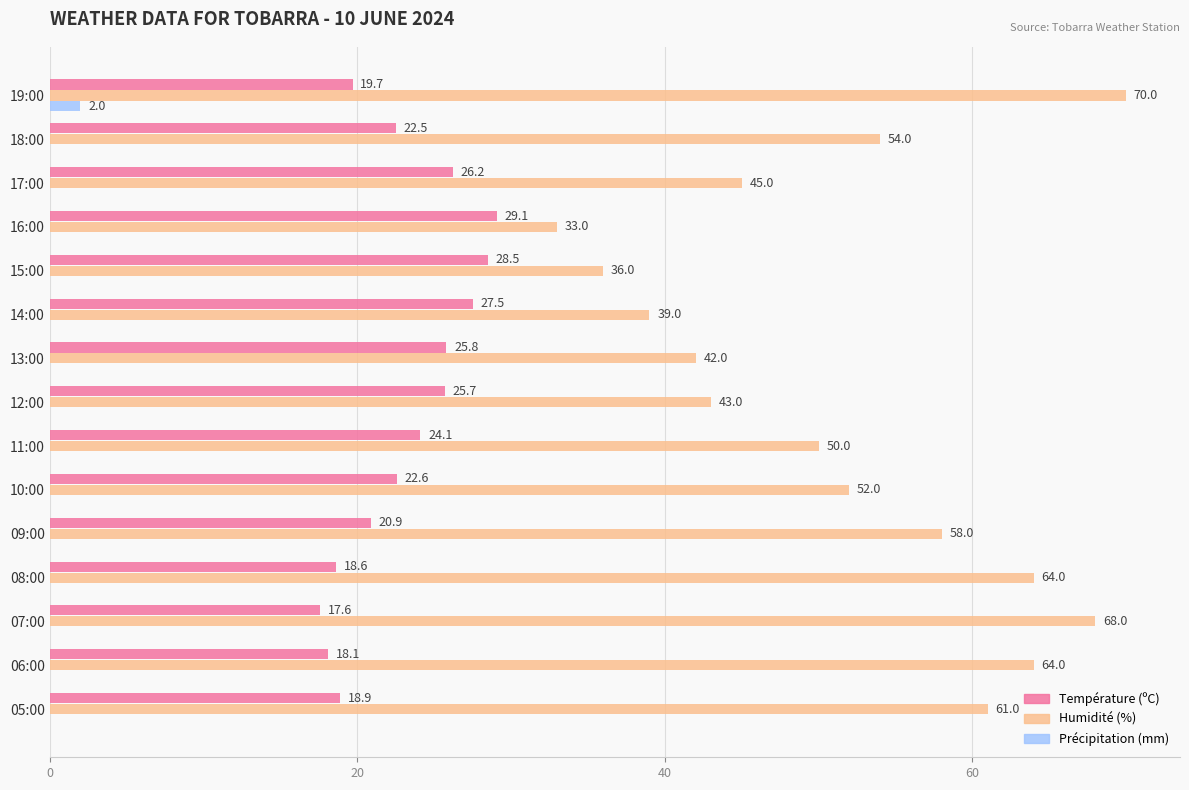

What is the sum of all Précipitation (mm) values?

2.0